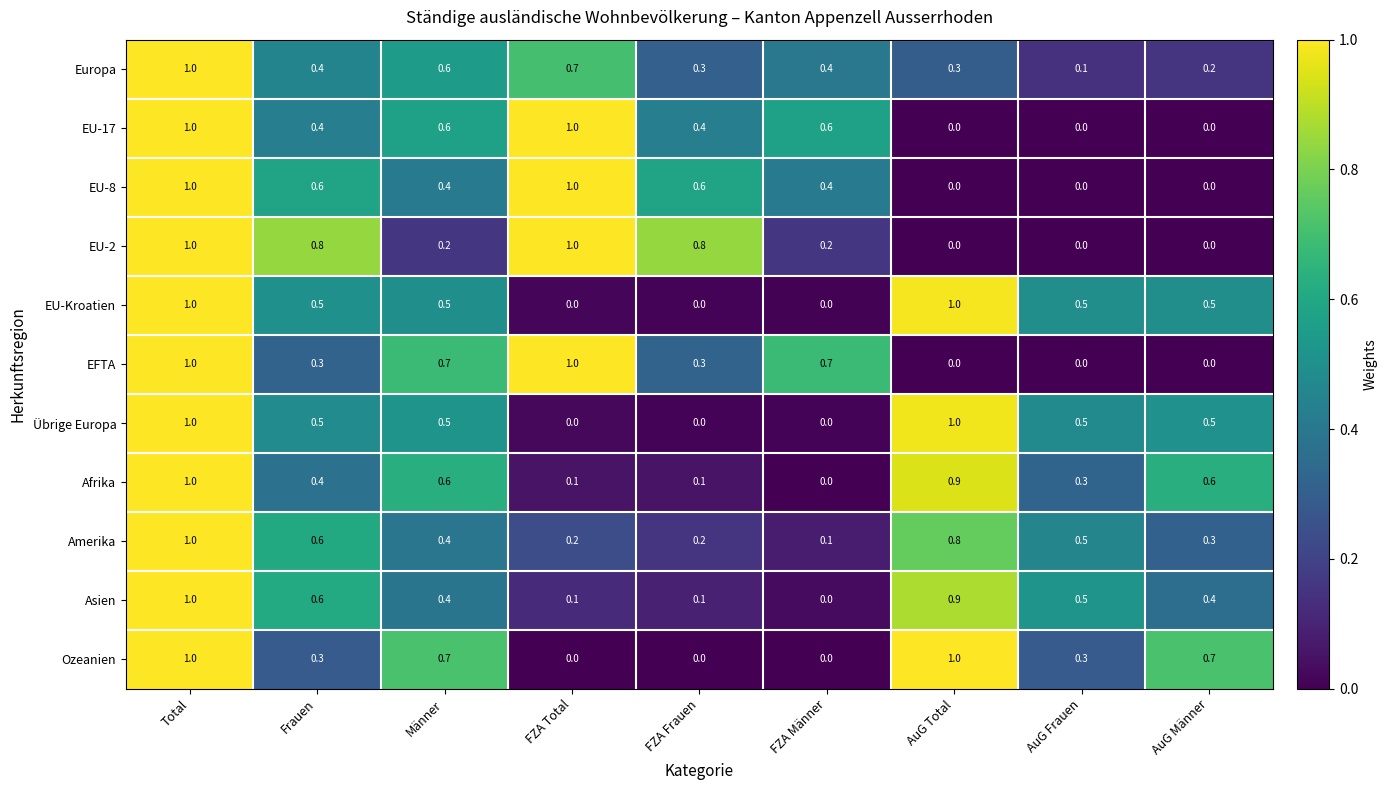

At which label is Amerika closest to 0?

FZA Männer